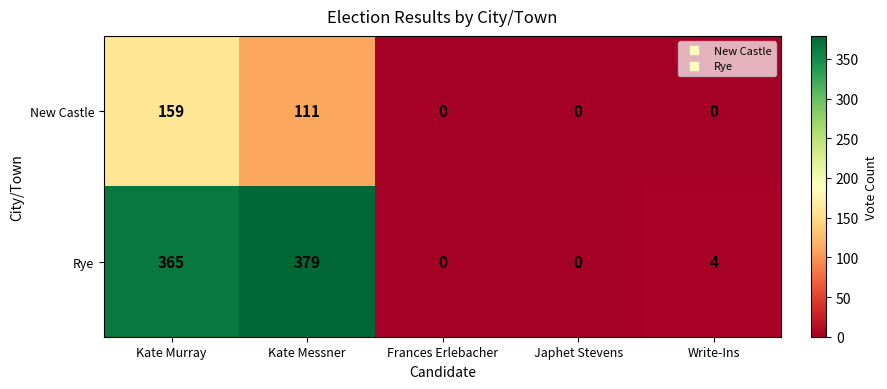

What is the difference between the maximum and minimum values in the Rye series?

379